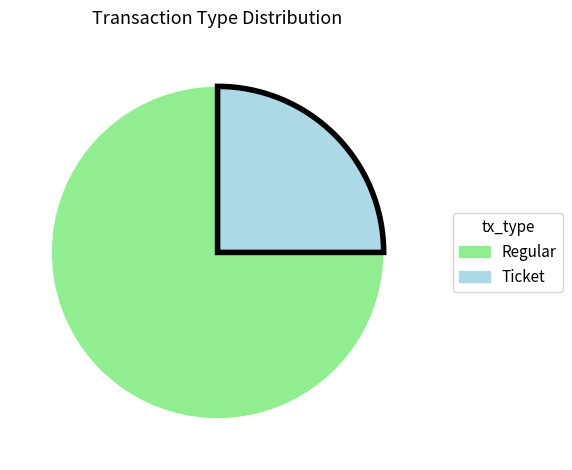

Count the number of slices in the pie.

2